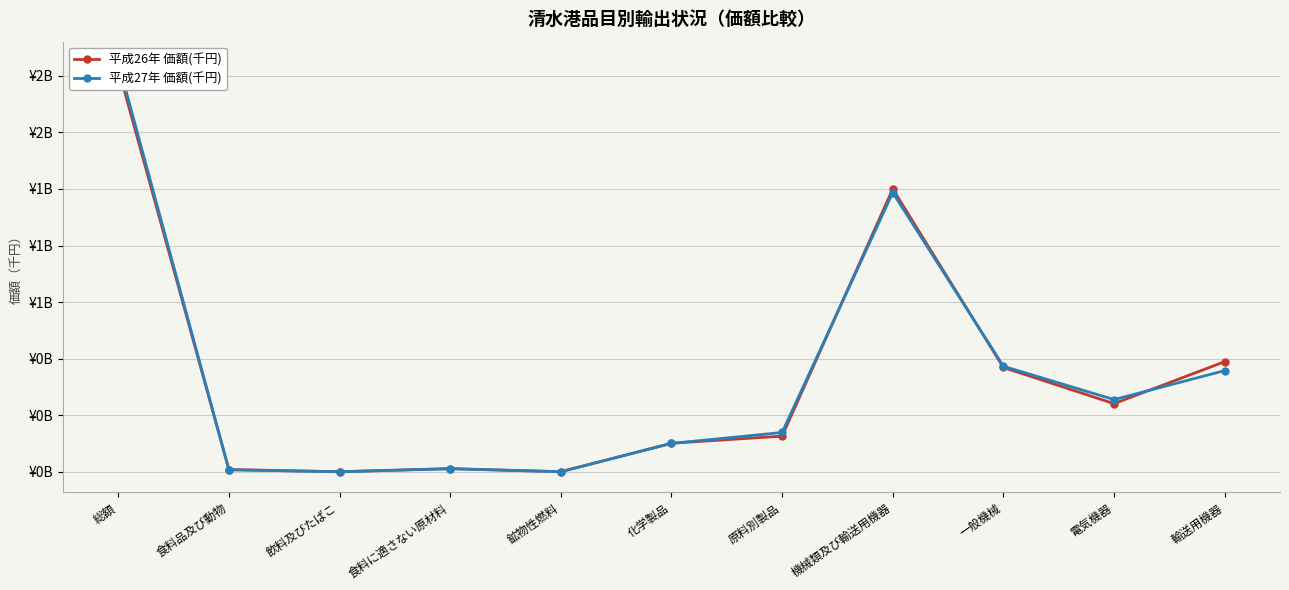

How many values in the 平成26年 価額(千円) series exceed 158009254?

5